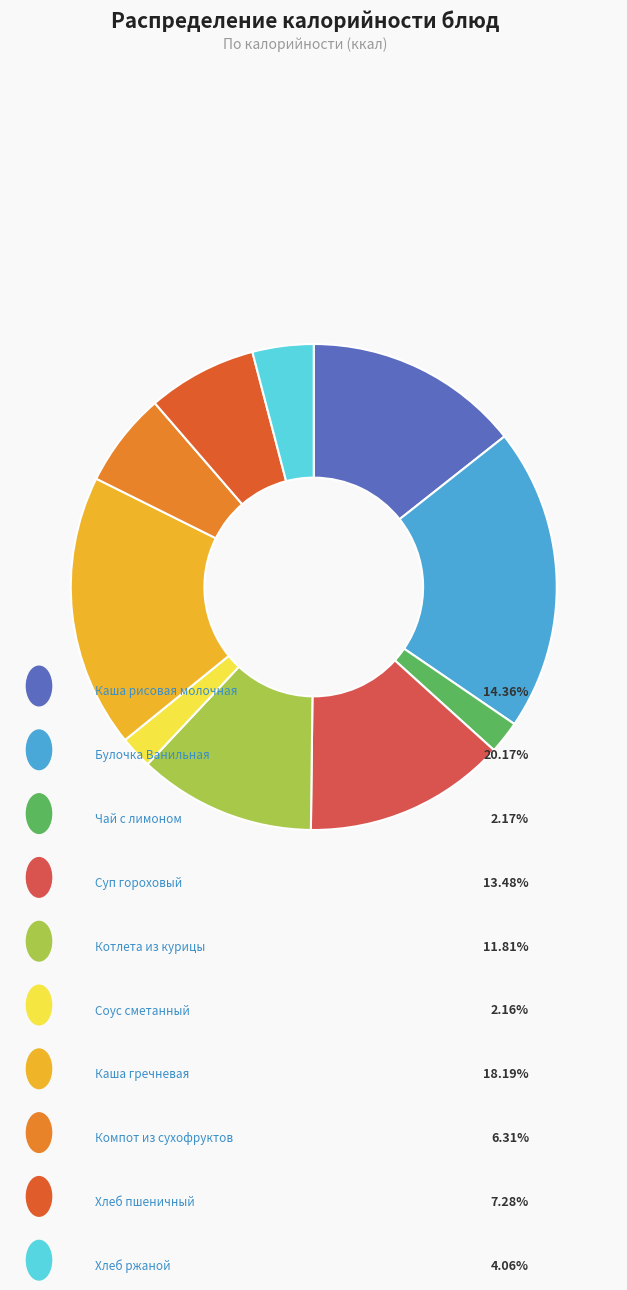

Rank the categories by value from highest to lowest.

Булочка Ванильная, Каша гречневая, Каша рисовая молочная, Суп гороховый, Котлета из курицы, Хлеб пшеничный, Компот из сухофруктов, Хлеб ржаной, Чай с лимоном, Соус сметанный